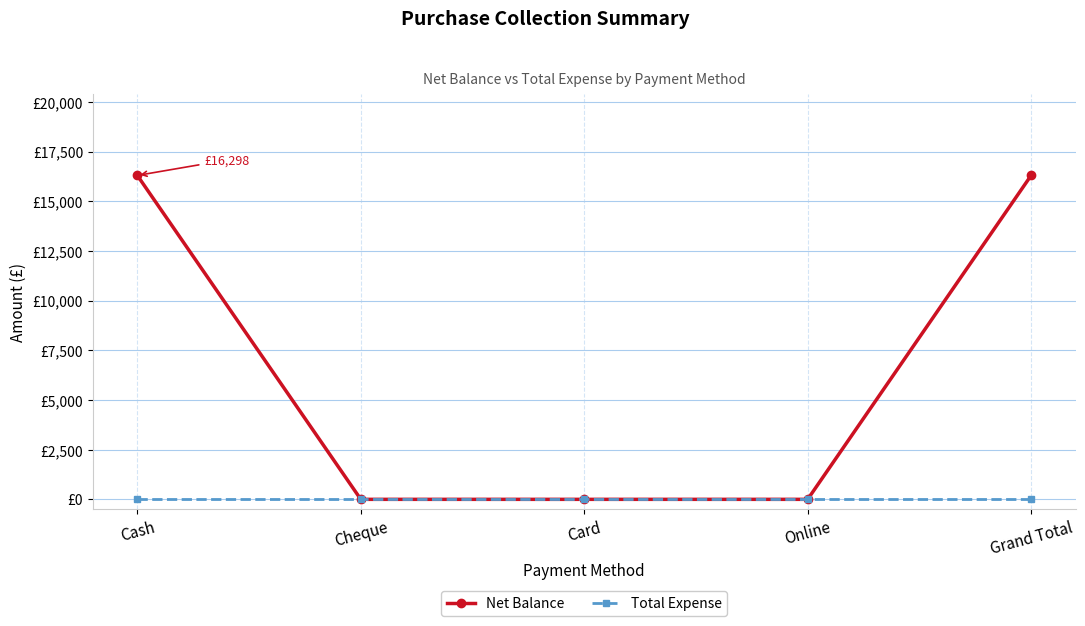

What are all the series names shown in the legend?

Net Balance, Total Expense